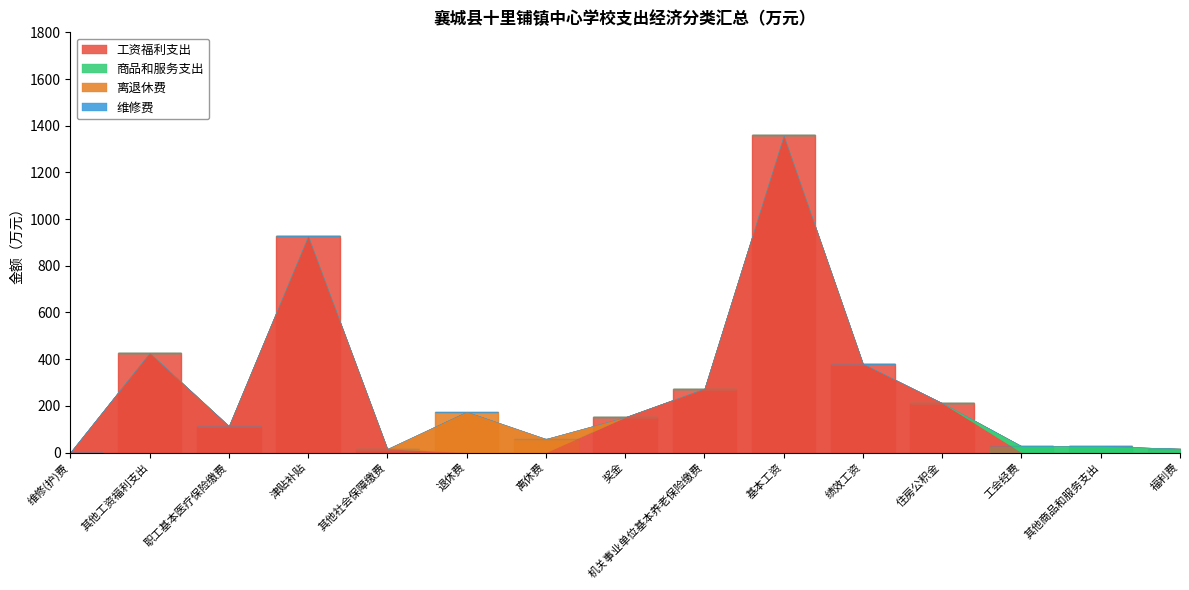

True or false: 商品和服务支出 and 维修费 intersect in this chart.

False